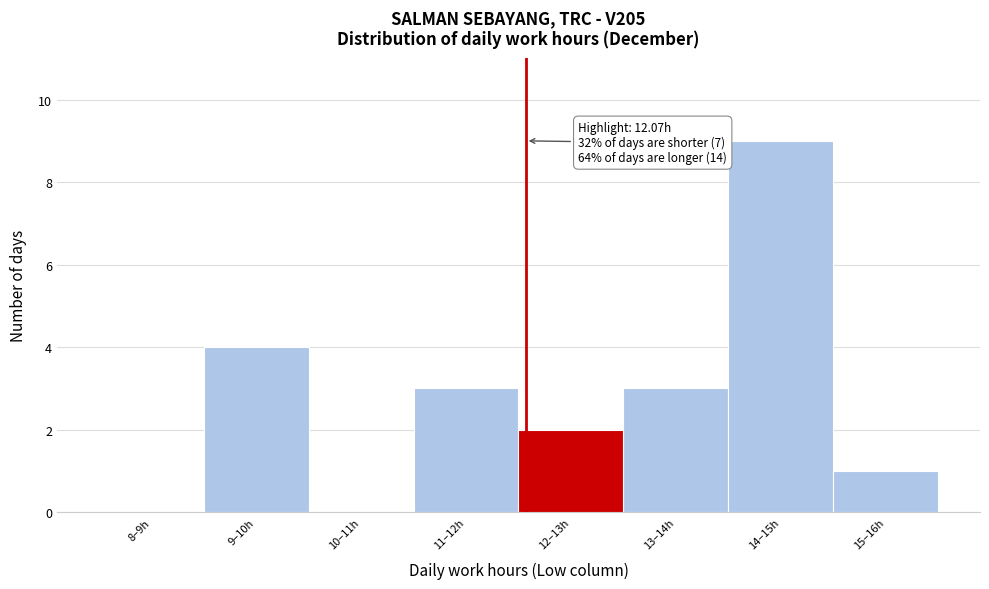

Reading left to right, transcribe all the data shown in this chart.

8–9h=0	9–10h=4	10–11h=0	11–12h=3	12–13h=2	13–14h=3	14–15h=9	15–16h=1